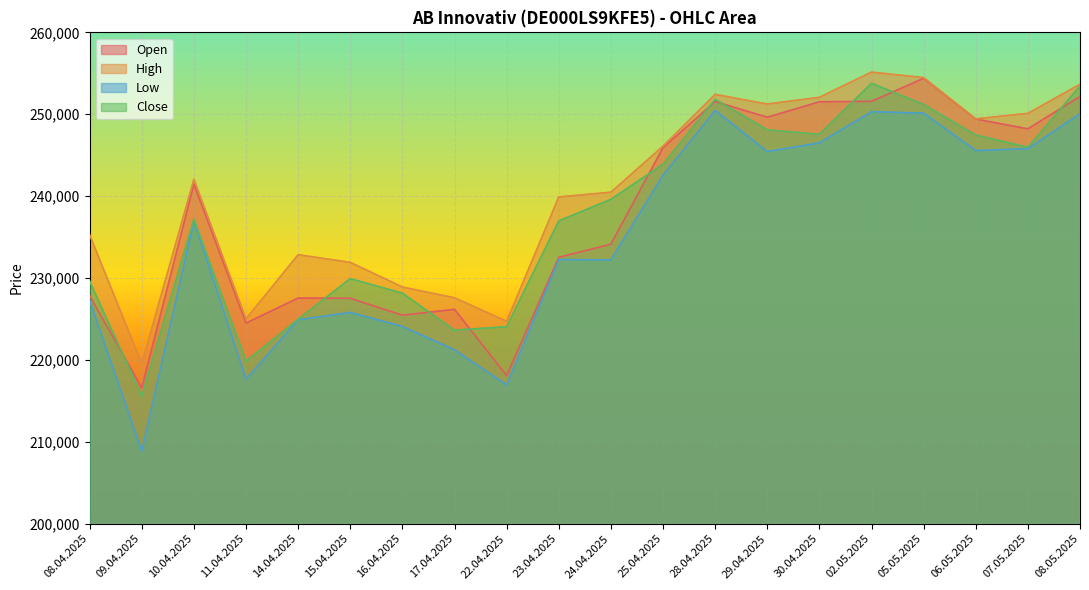

The Open series shows 97037 at 16.04.2025. True or false?

False